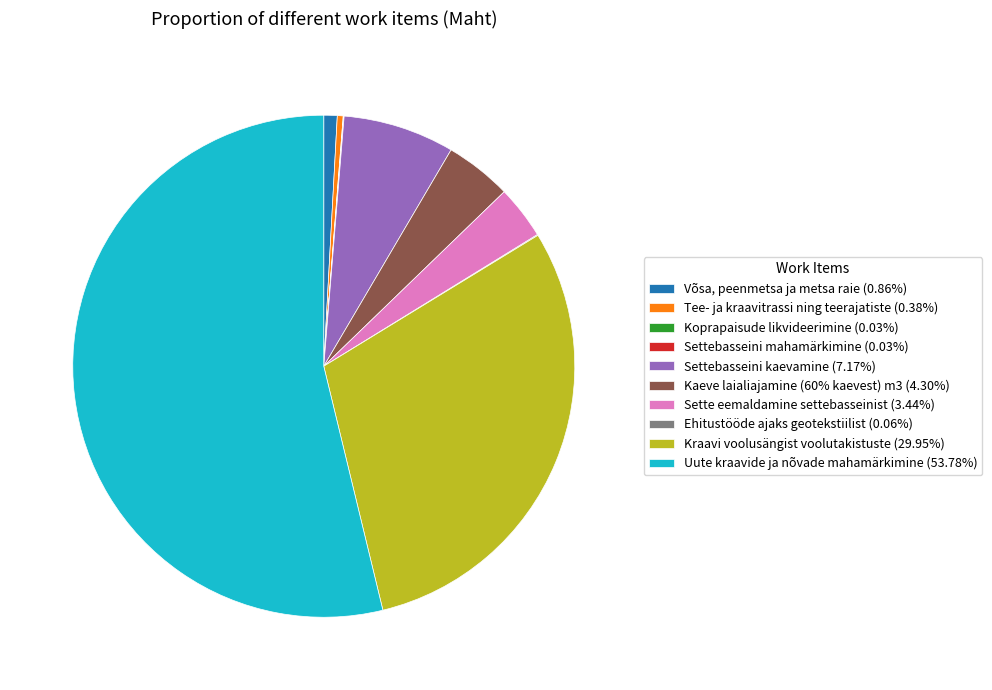

What is the ratio of the value at Uute kraavide ja nõvade mahamärkimine (53.78%) to the value at Kaeve laialiajamine (60% kaevest) m3 (4.30%)?

12.5